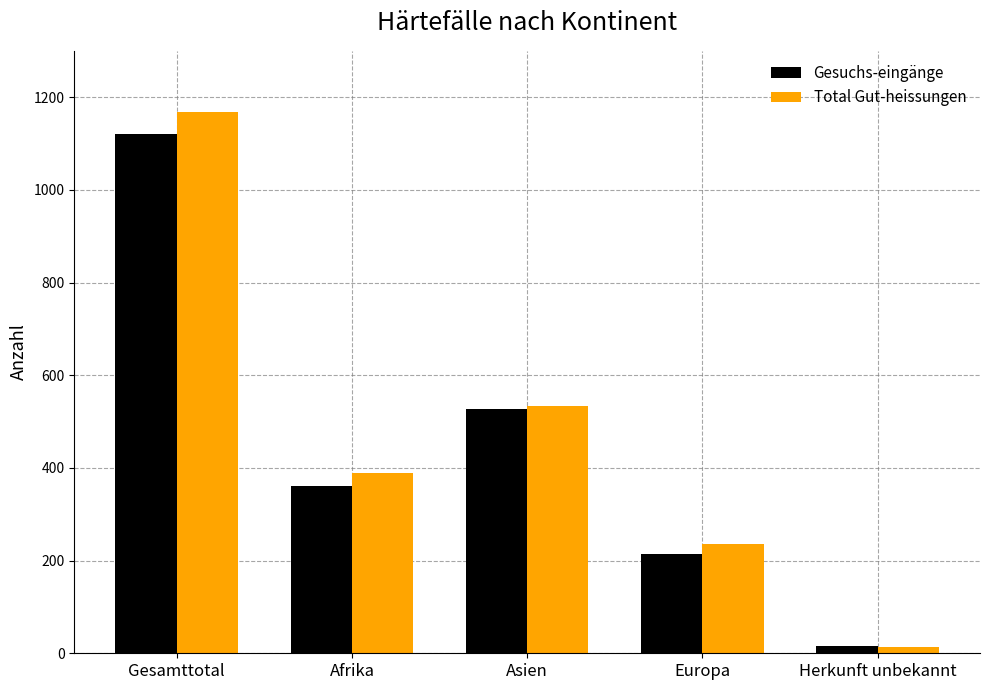

What is the smallest value displayed?

13